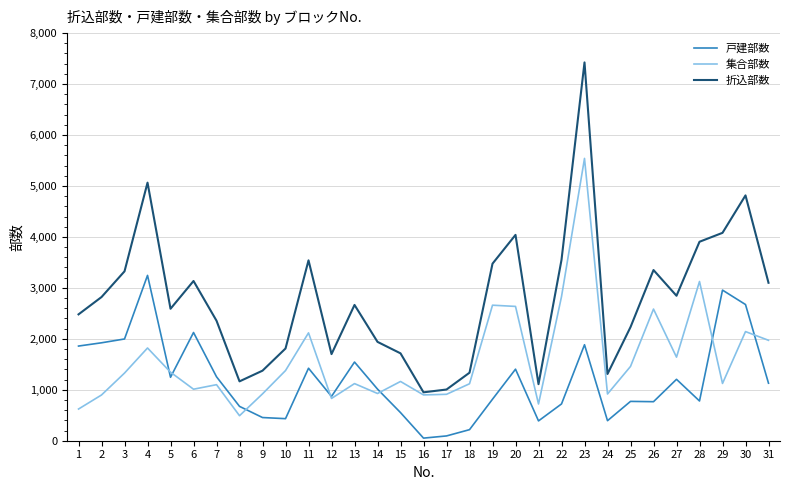

Is it true that 折込部数 equals 3325 at 3?

True